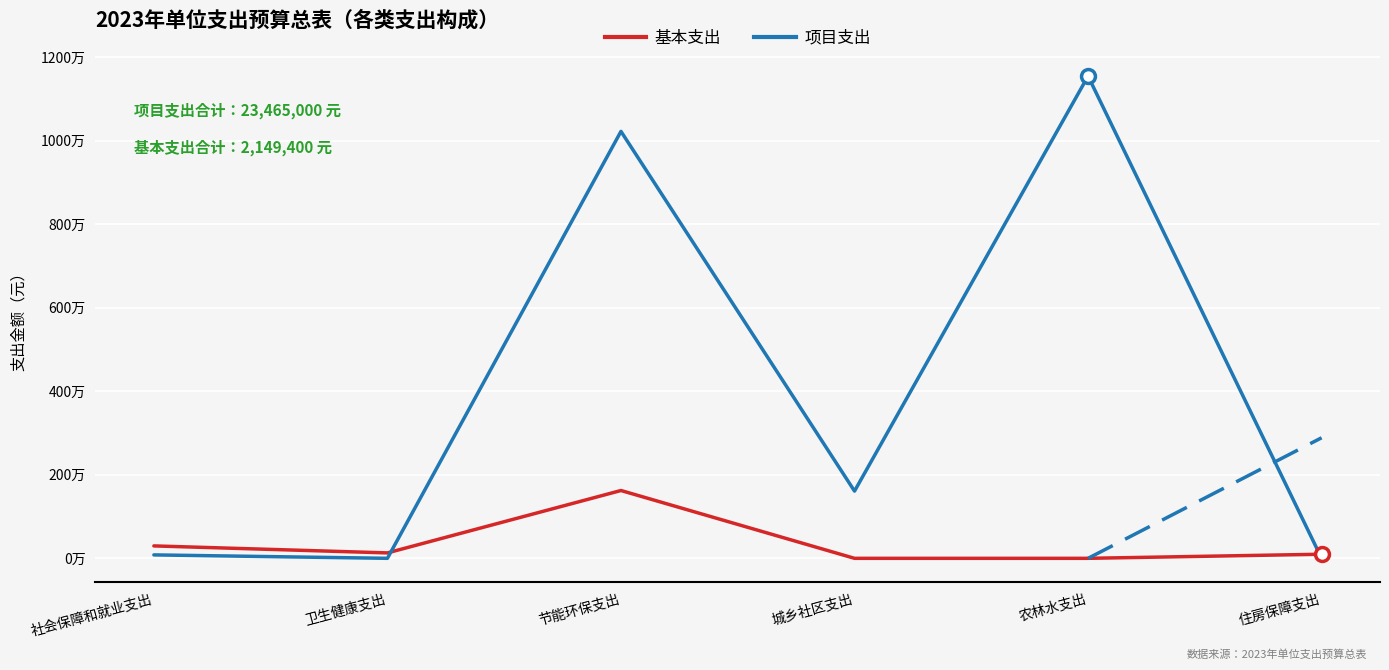

What is the greatest value displayed?

11548300